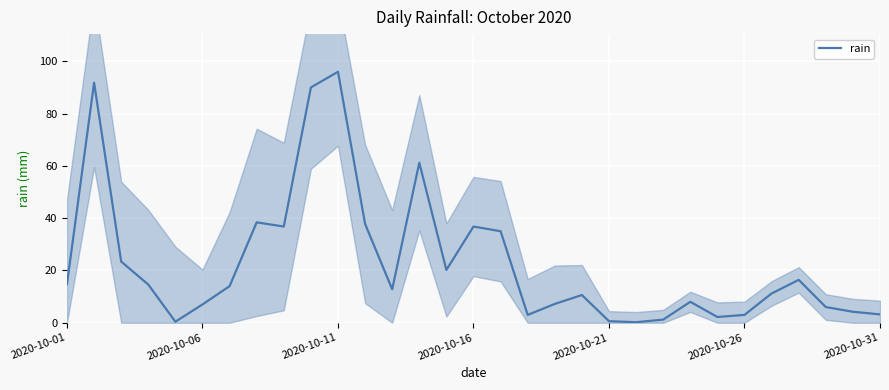

What value does the data have at 28?

6.0